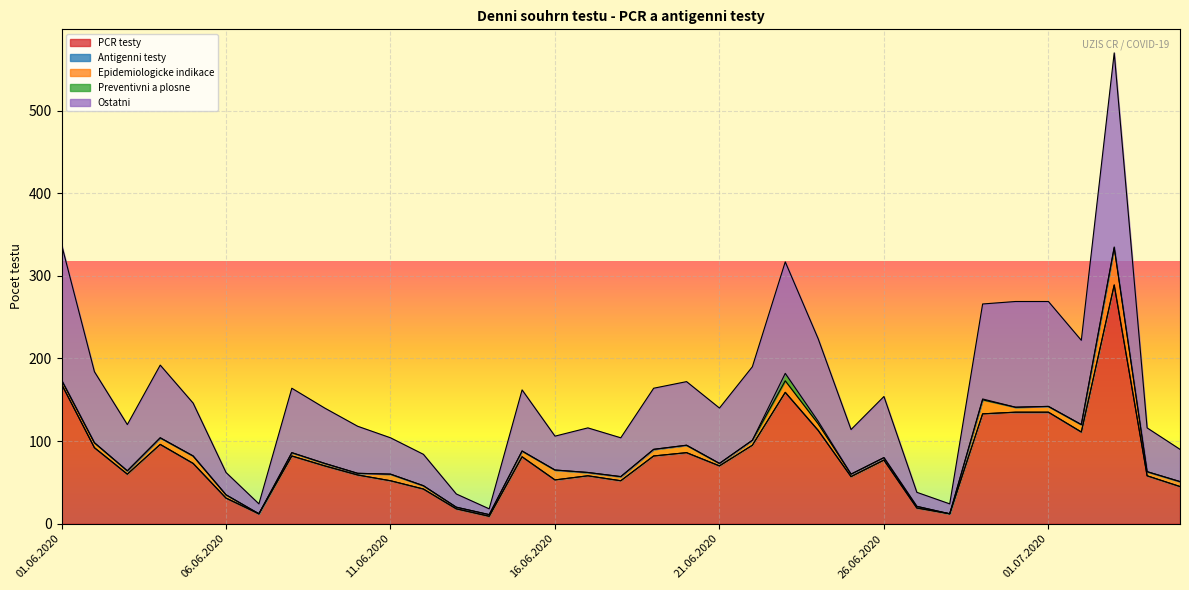

The Ostatni series shows 122 at 19.06.2020. True or false?

False